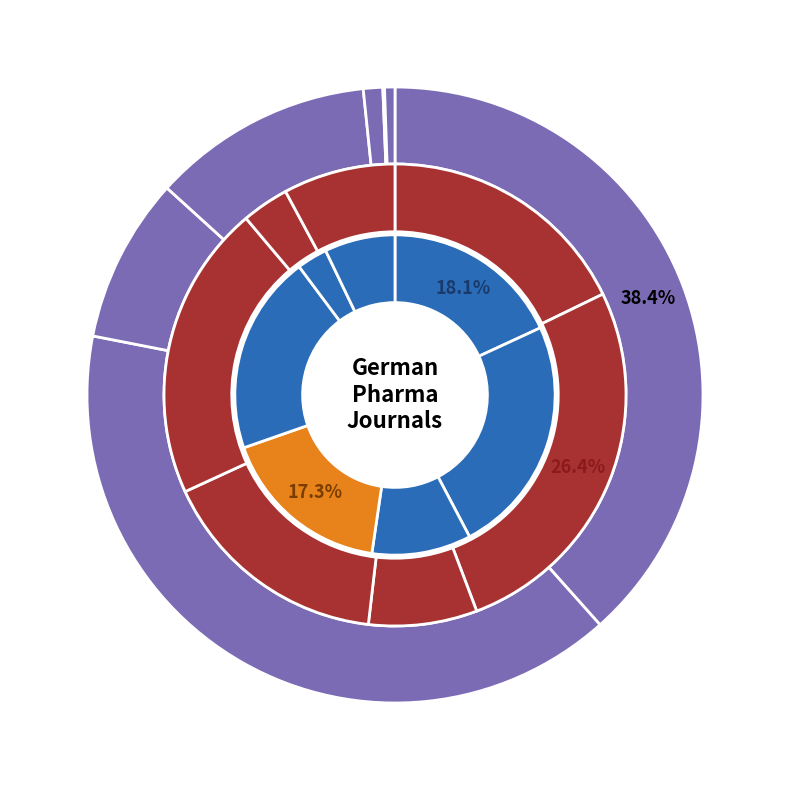

Which has a higher value, Phytomedicine or Archiv der Pharmazie?

Phytomedicine